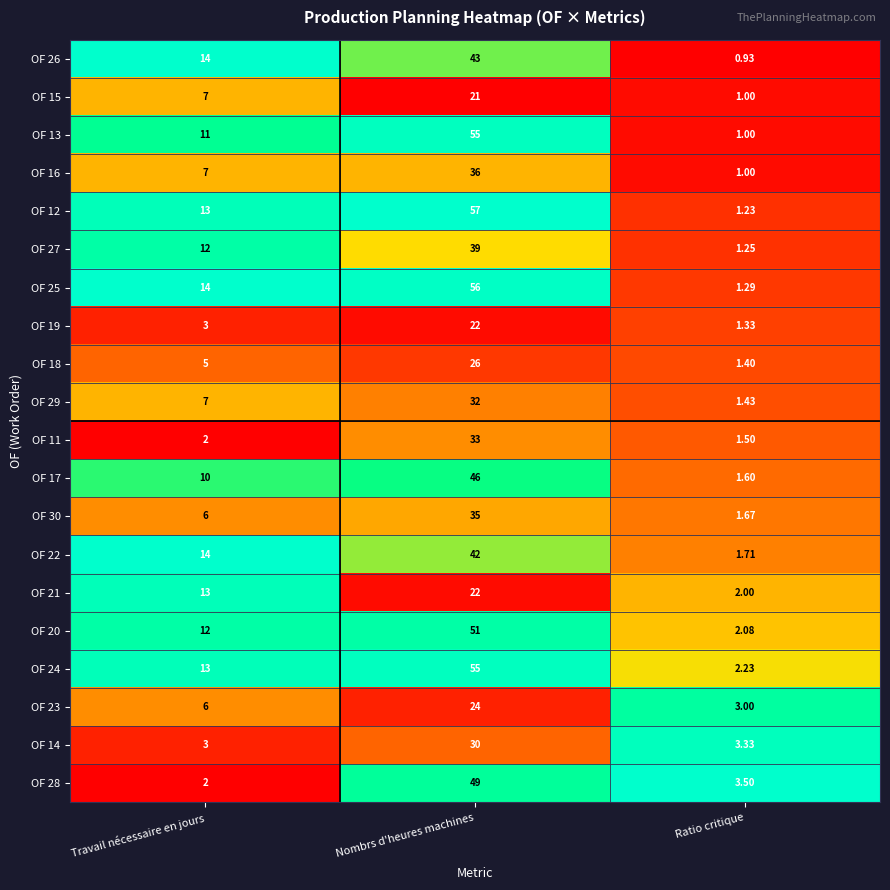

Where is OF 23 nearest to the value 13?

Travail nécessaire en jours